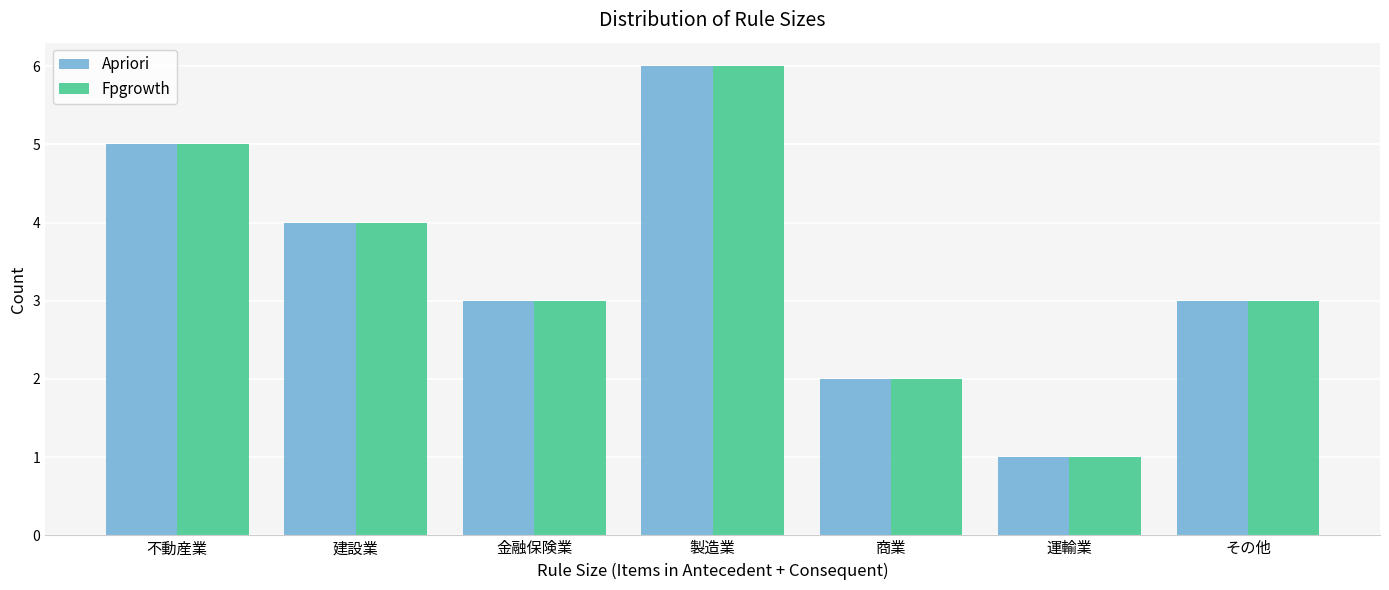

What is the value of the Fpgrowth bar at the 7th from the left?

3